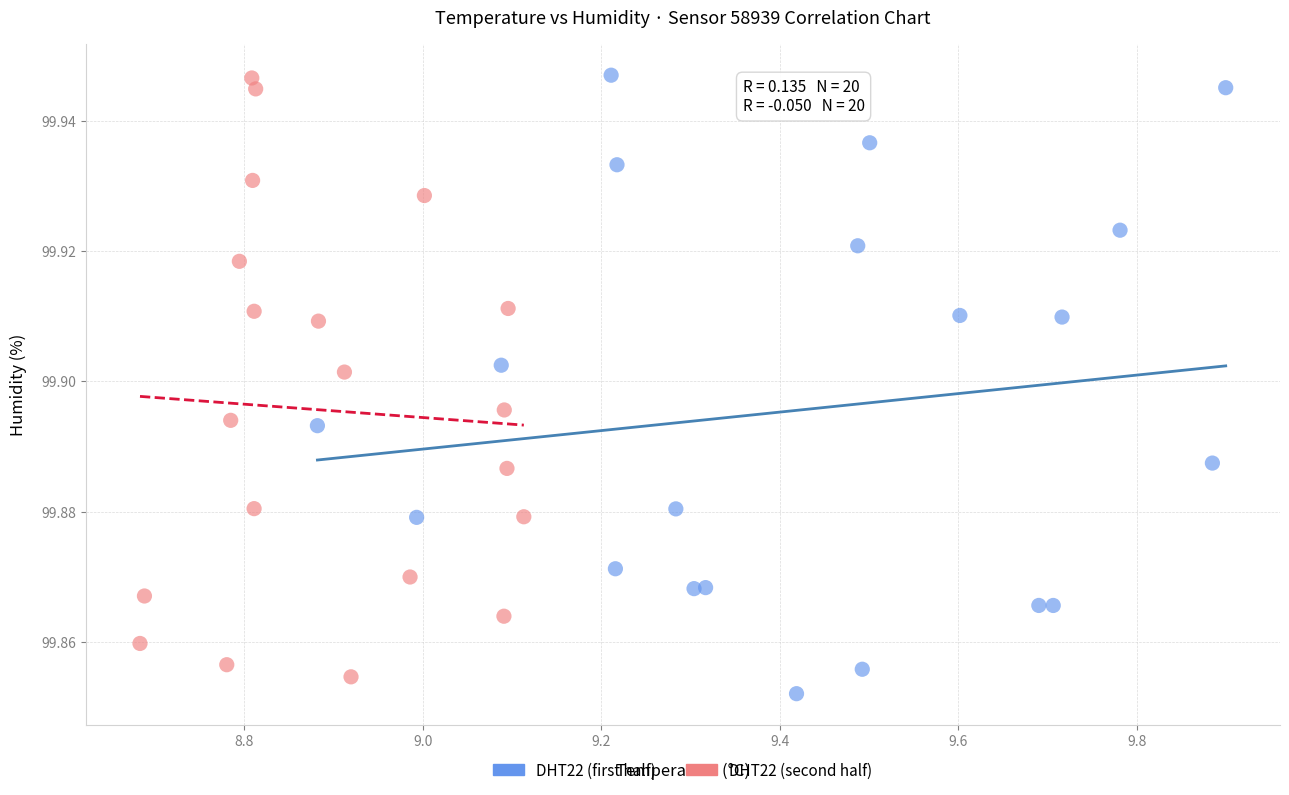

What are all the series names shown in the legend?

DHT22 (first half), DHT22 (second half)